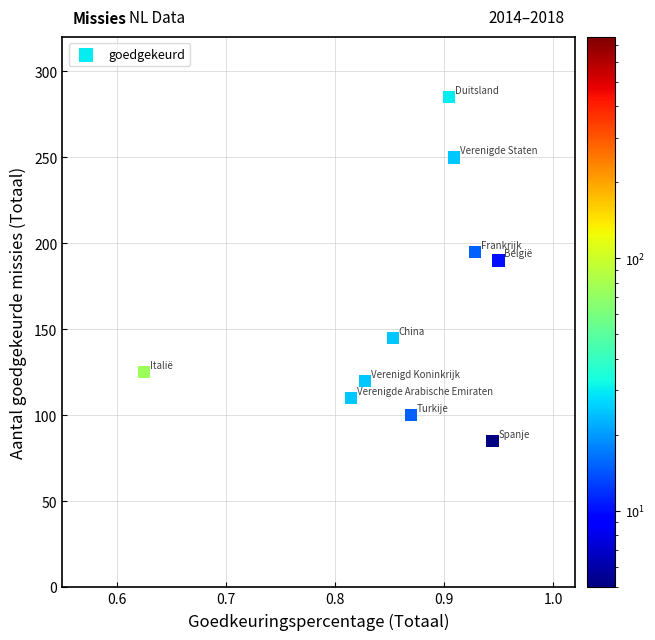

What is the range of Y values (max minus min)?

200